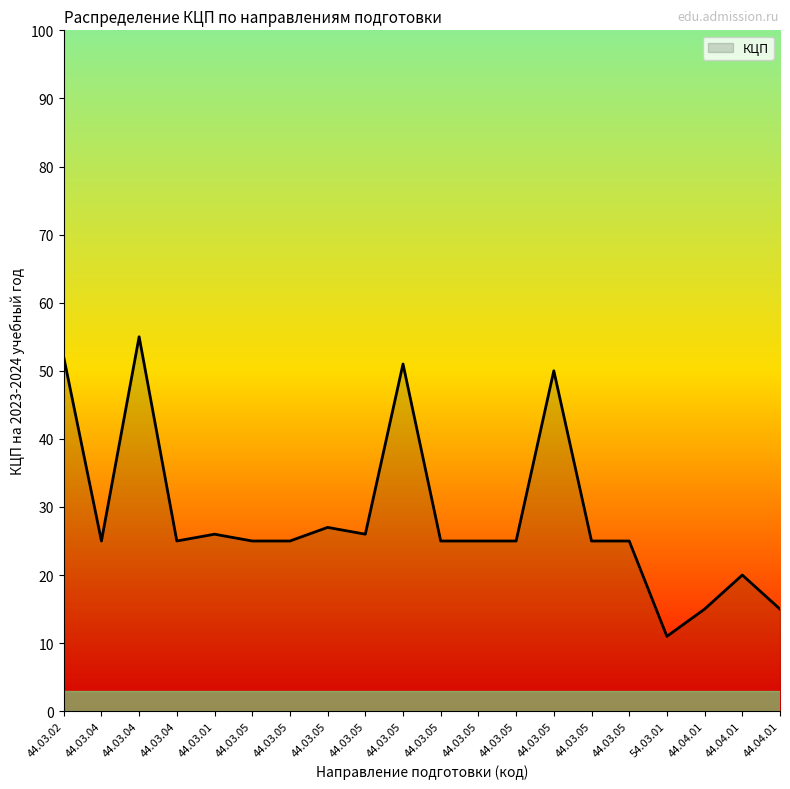

What is the ratio of the value at 44.03.05 to the value at 44.04.01?

1.7